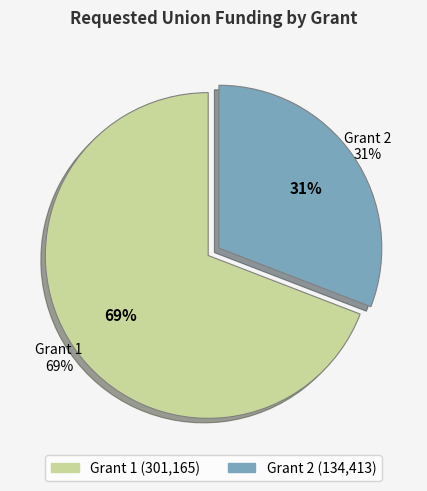

What is the total percentage of Grant 1 and Grant 2?

100.0%